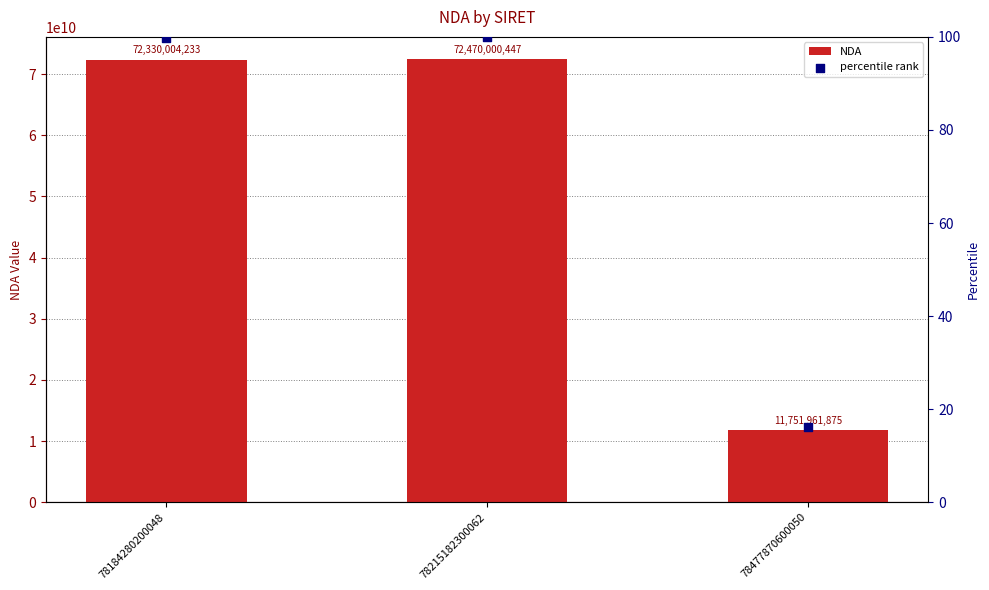

Which series reaches the minimum Y coordinate?

percentile rank